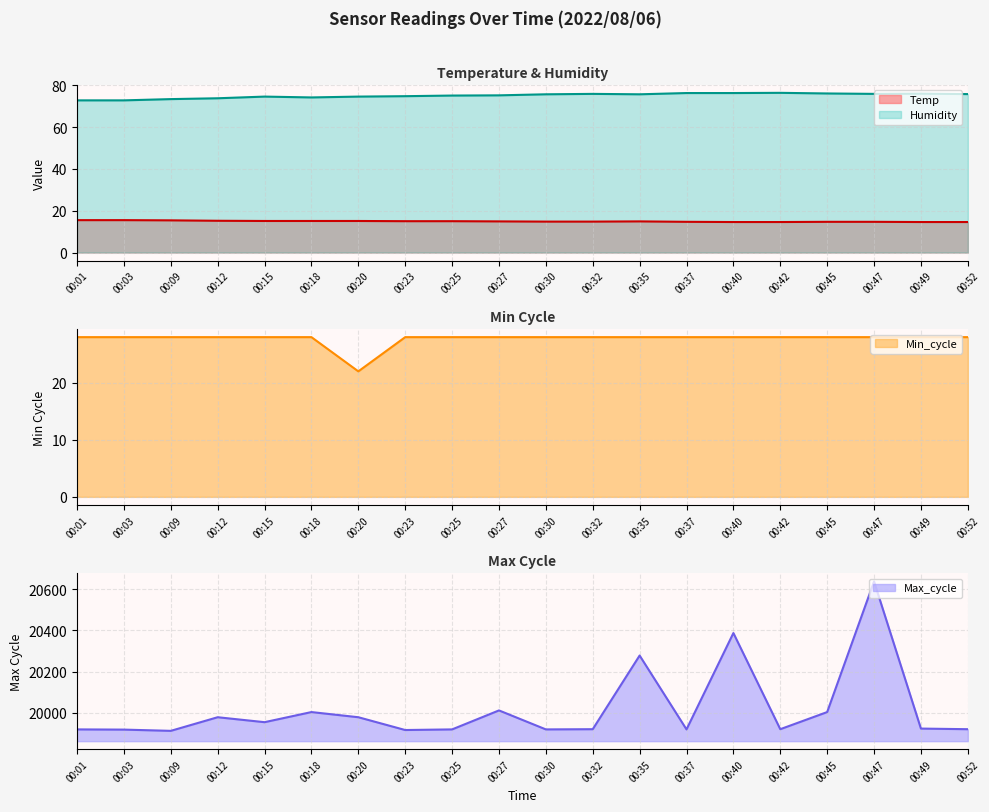

Is it true that Humidity equals 74.8 at 00:23?

True